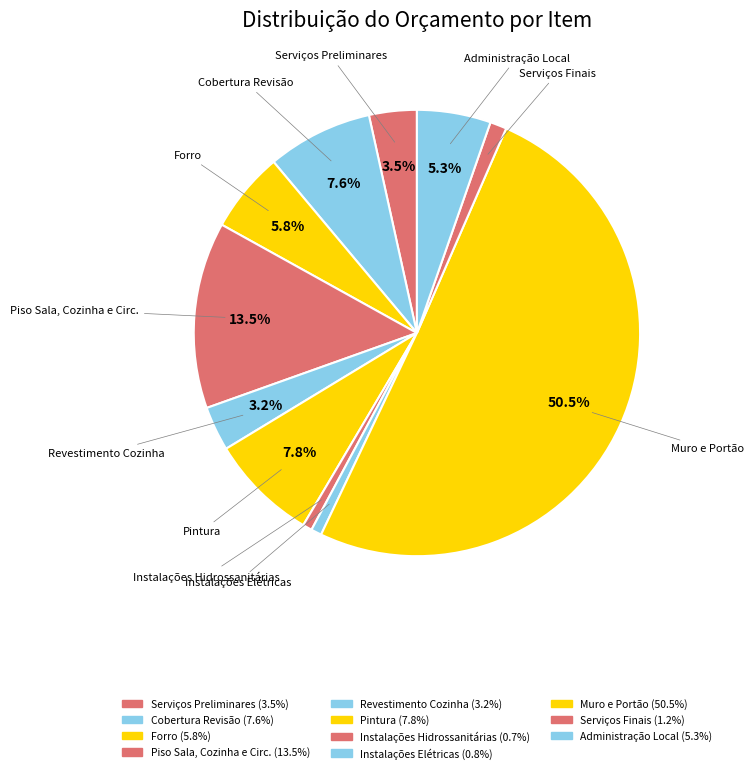

Is there any slice that represents more than half of the pie?

Yes